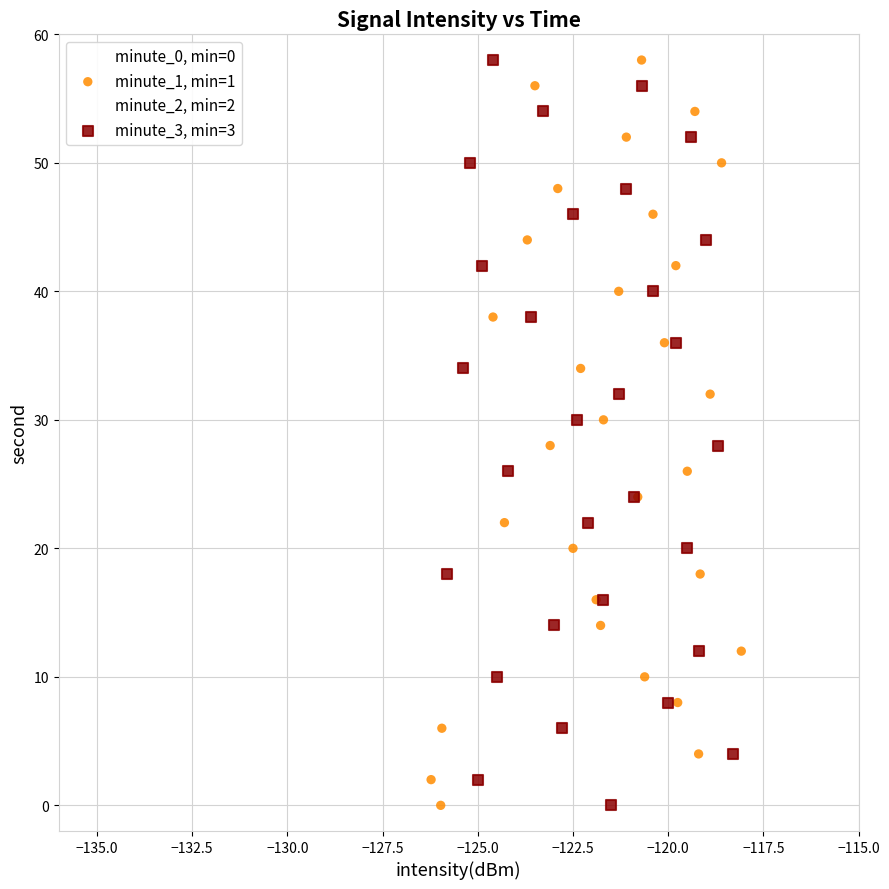

What are all the series names shown in the legend?

minute_0, min=0, minute_1, min=1, minute_2, min=2, minute_3, min=3